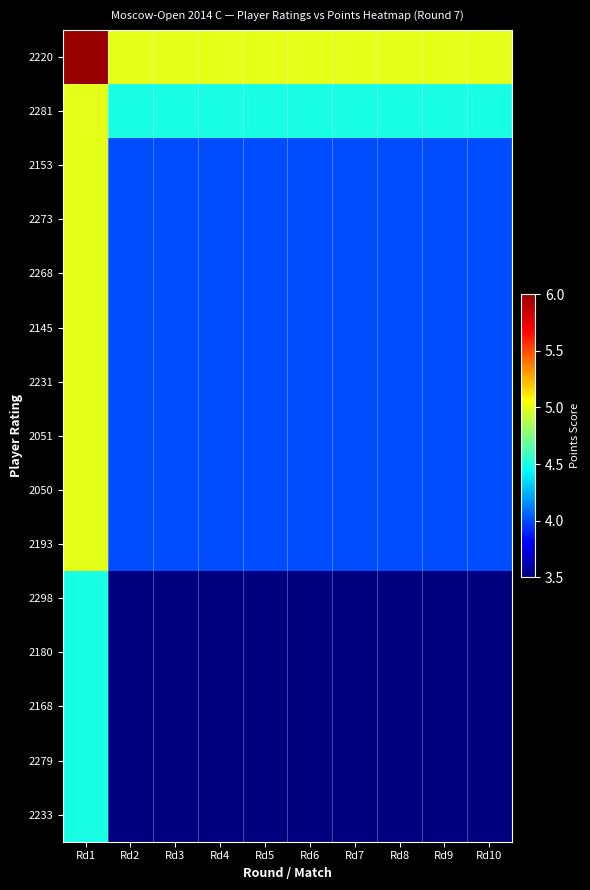

Rank the series at Rd5 from highest to lowest value.

2220, 2281, 2153, 2273, 2268, 2145, 2231, 2051, 2050, 2193, 2298, 2180, 2168, 2279, 2233